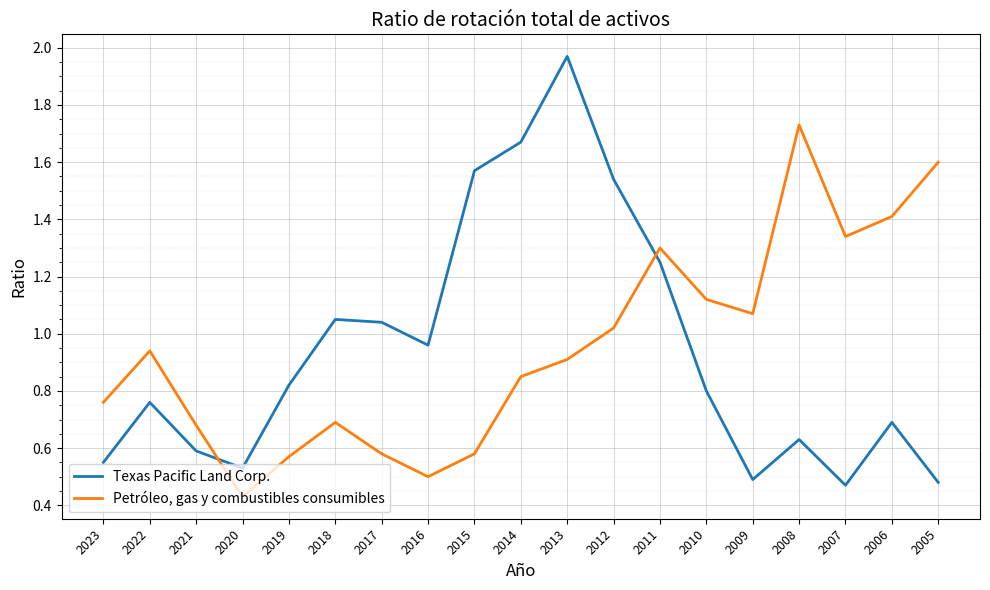

At which category is the sum across all series the highest?

2013